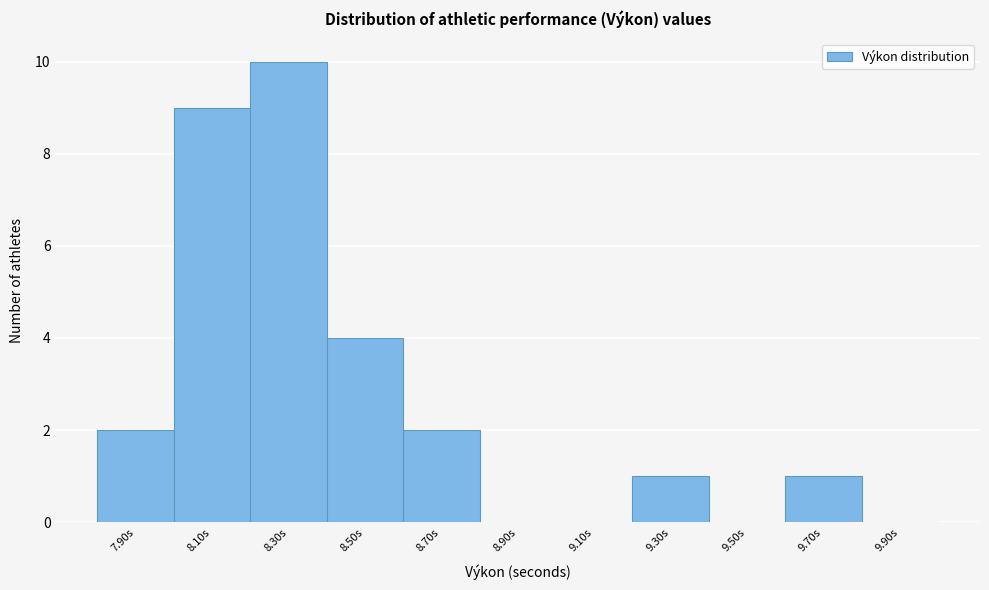

Reading left to right, transcribe all the data shown in this chart.

7.90s=2	8.10s=9	8.30s=10	8.50s=4	8.70s=2	8.90s=0	9.10s=0	9.30s=1	9.50s=0	9.70s=1	9.90s=0